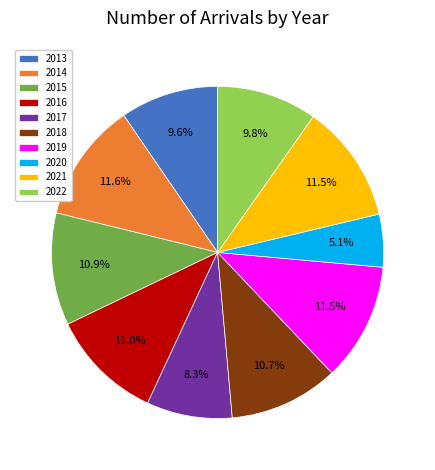

To the nearest percent, what percentage of the pie is 2022?

10%